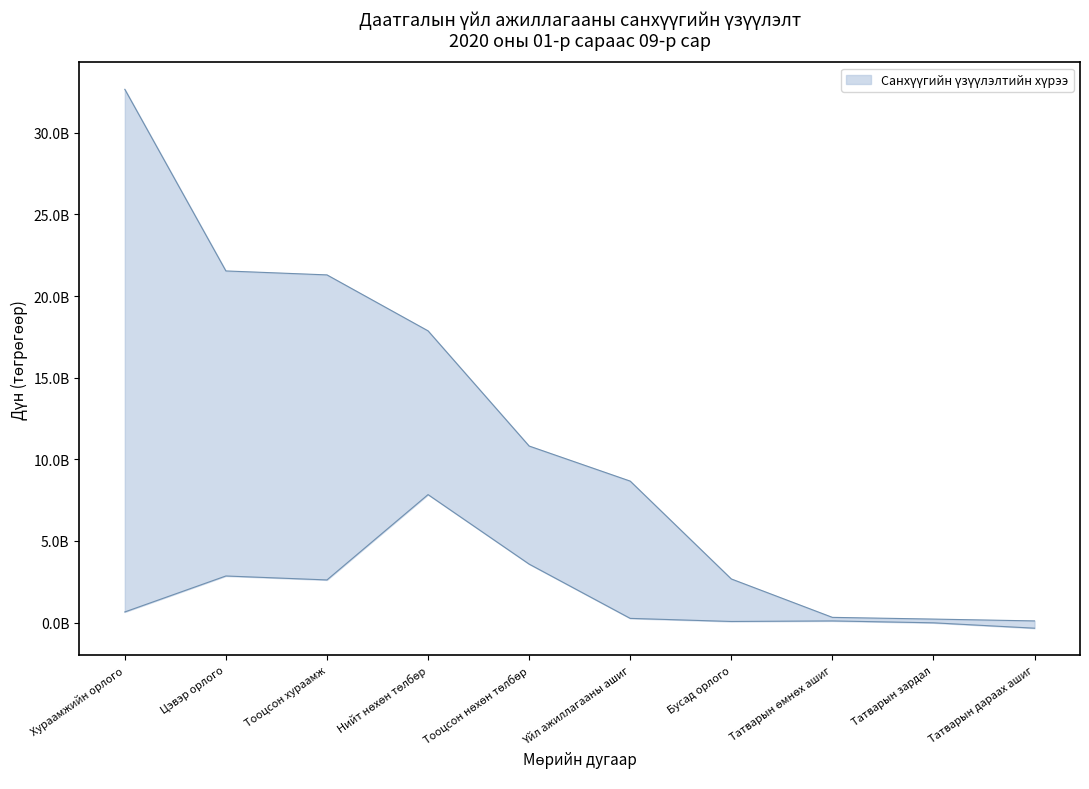

Is it true that upper equals 3788914534.4 at Бусад орлого?

False